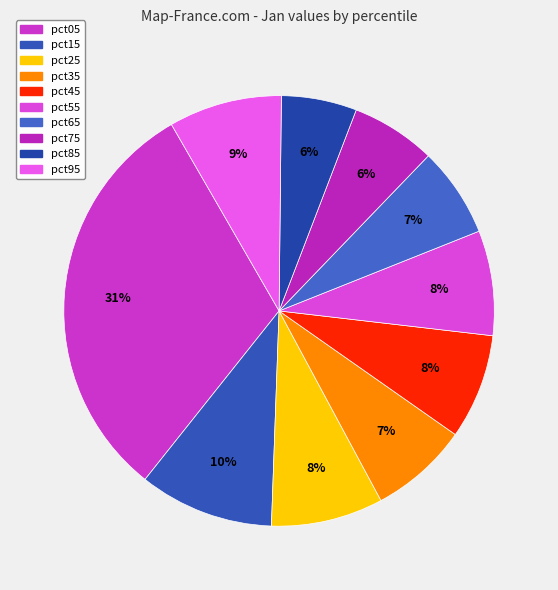

To the nearest percent, what is the difference between the largest and smallest slice percentages?

25%